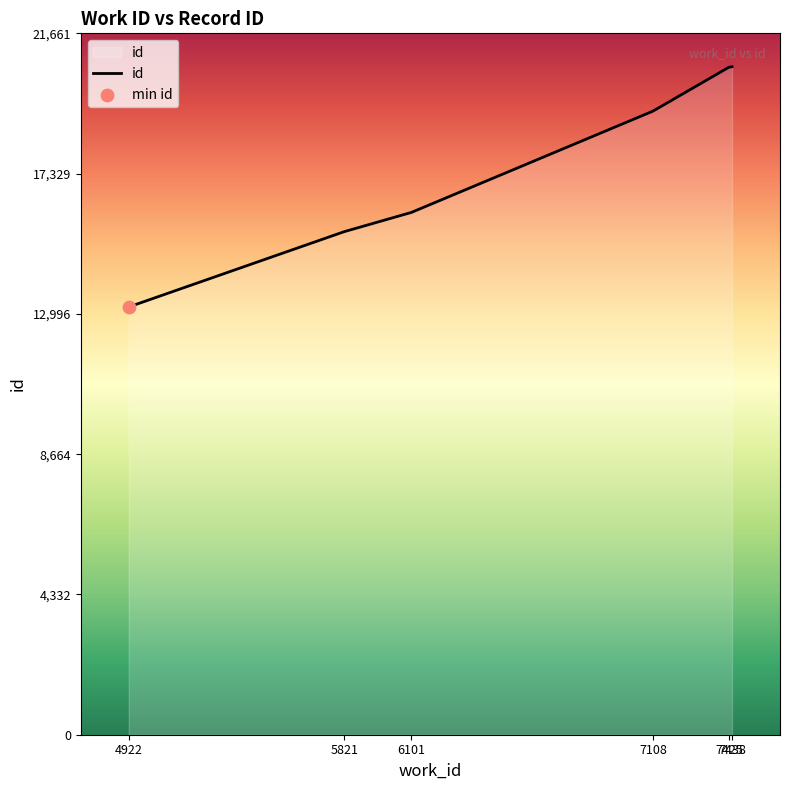

What is the change in value from 4922 to 7108?

+6047